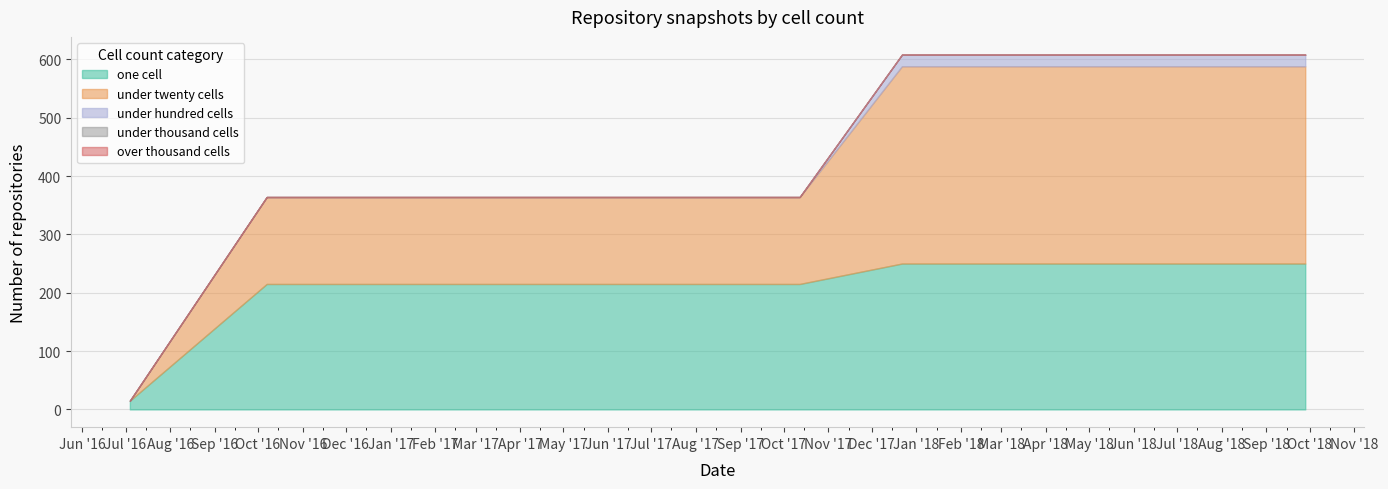

Reading left to right, list all the values displayed in this chart.

one_cell: 15	215	215	215	215	215	250	250	250	250
under_twenty_cells: 0	149	149	149	149	149	338	338	338	338
under_hundred_cells: 0	0	0	0	0	0	20	20	20	20
under_thousand_cells: 0	0	0	0	0	0	0	0	0	0
over_thousand_cells: 0	0	0	0	0	0	0	0	0	0